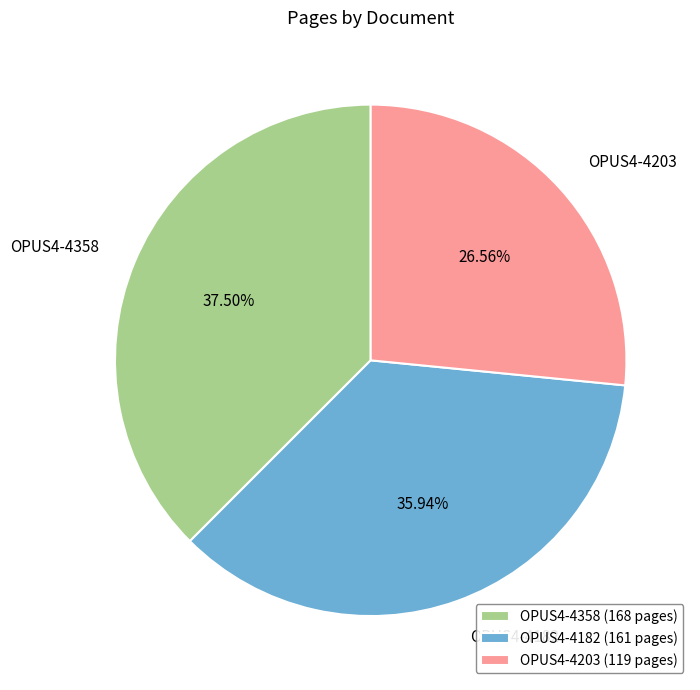

Approximately how many times larger is the value at OPUS4-4358 compared to OPUS4-4182?

1.0